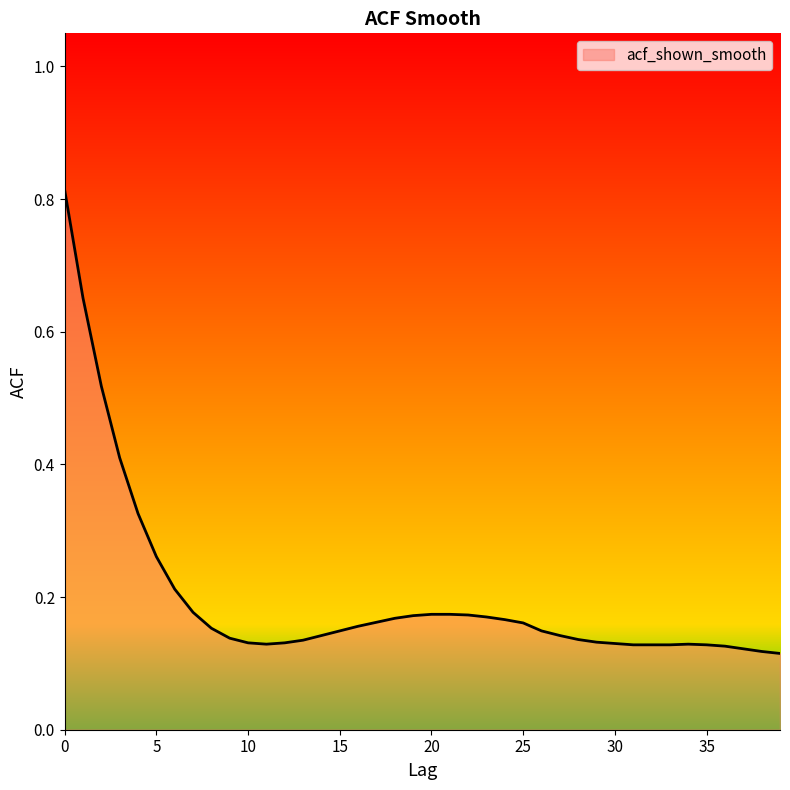

How many lines are shown in the chart?

1